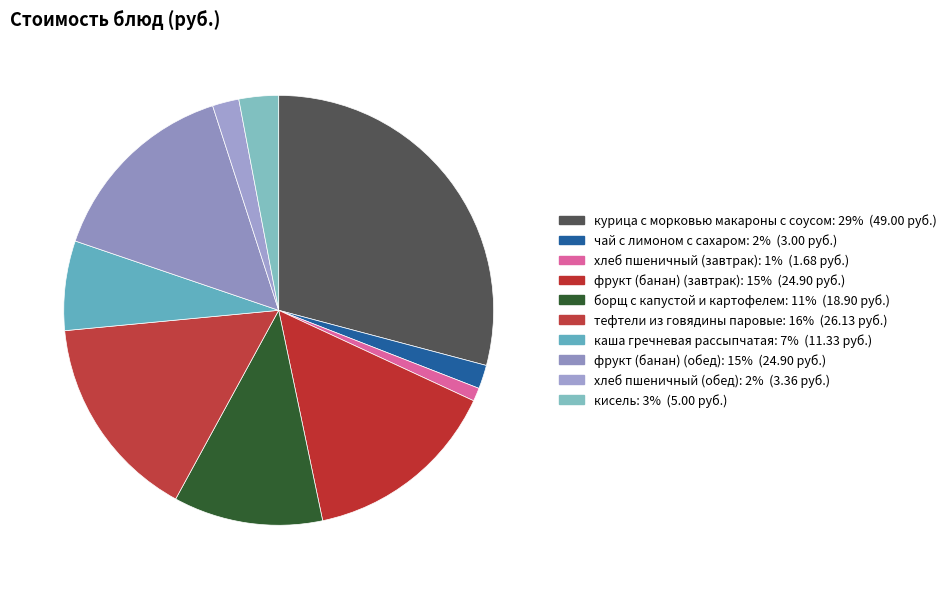

True or false: фрукт (банан) (обед) accounts for 7% of the total.

False